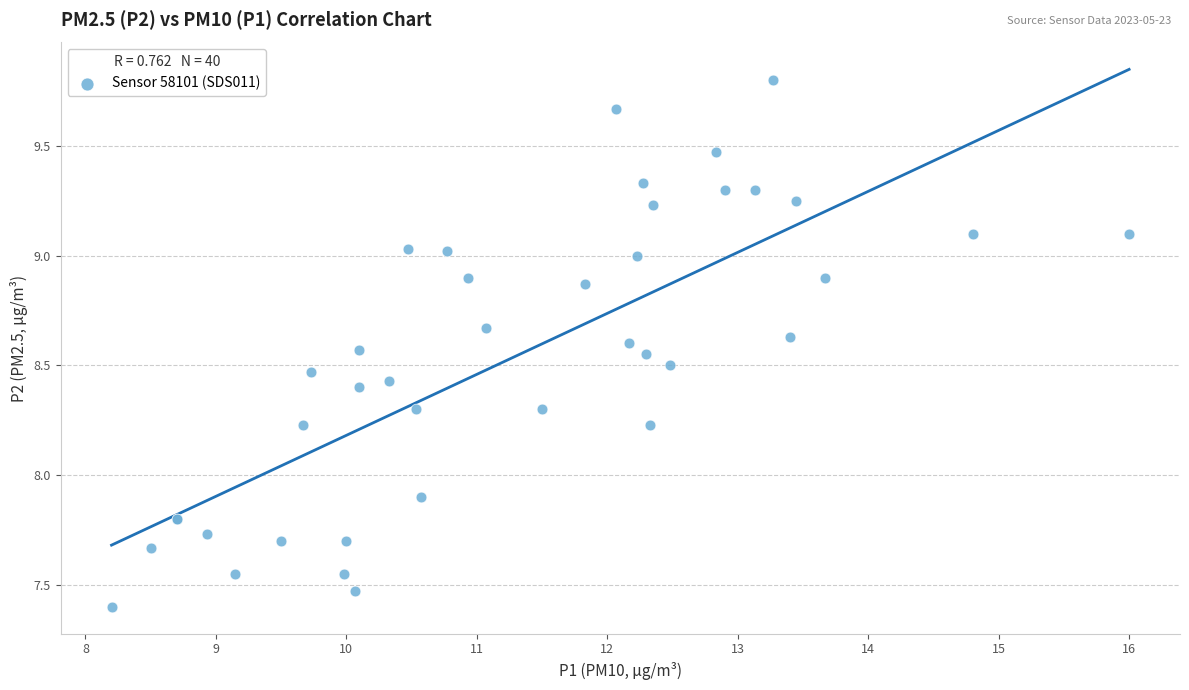

What Y value in the scatter plot is closest to 8?

7.9